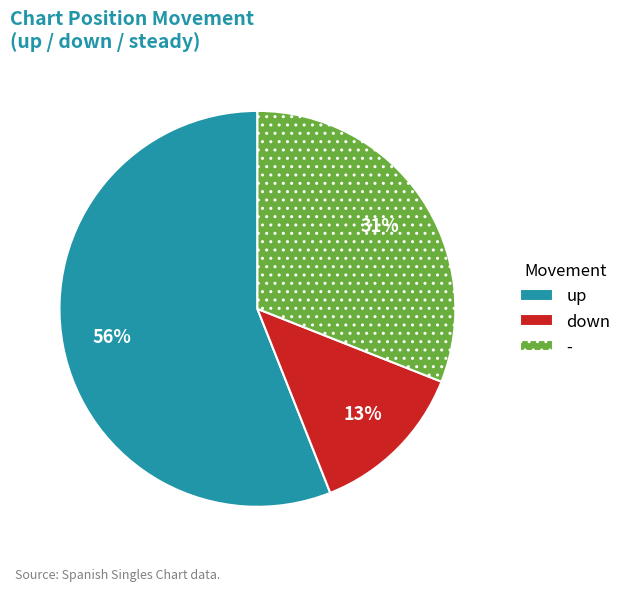

Do up and down together represent more than half of the pie?

Yes